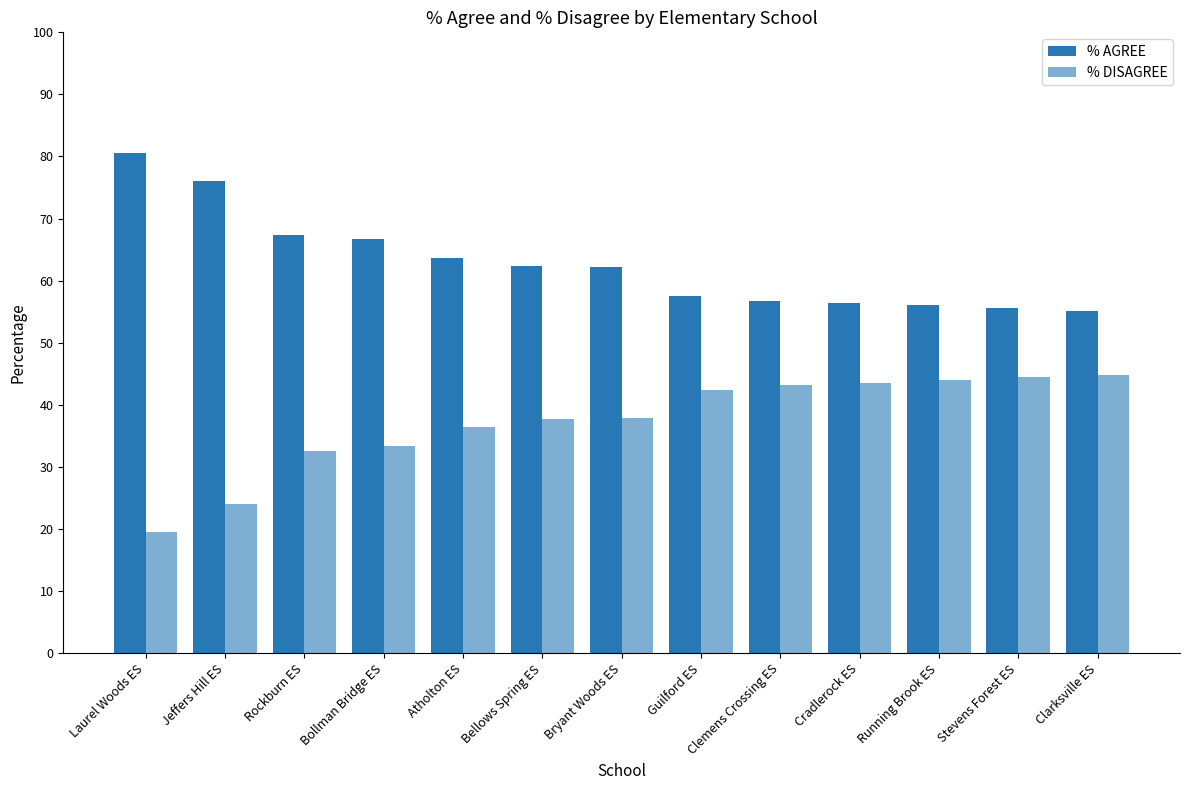

Reading right to left, list all the values displayed in this chart.

% AGREE: Clarksville ES=55.2	Stevens Forest ES=55.6	Running Brook ES=56.0	Cradlerock ES=56.4	Clemens Crossing ES=56.8	Guilford ES=57.6	Bryant Woods ES=62.2	Bellows Spring ES=62.3	Atholton ES=63.6	Bollman Bridge ES=66.7	Rockburn ES=67.4	Jeffers Hill ES=76.0	Laurel Woods ES=80.6
% DISAGREE: Clarksville ES=44.8	Stevens Forest ES=44.4	Running Brook ES=44.0	Cradlerock ES=43.6	Clemens Crossing ES=43.2	Guilford ES=42.4	Bryant Woods ES=37.8	Bellows Spring ES=37.7	Atholton ES=36.4	Bollman Bridge ES=33.3	Rockburn ES=32.6	Jeffers Hill ES=24.0	Laurel Woods ES=19.4